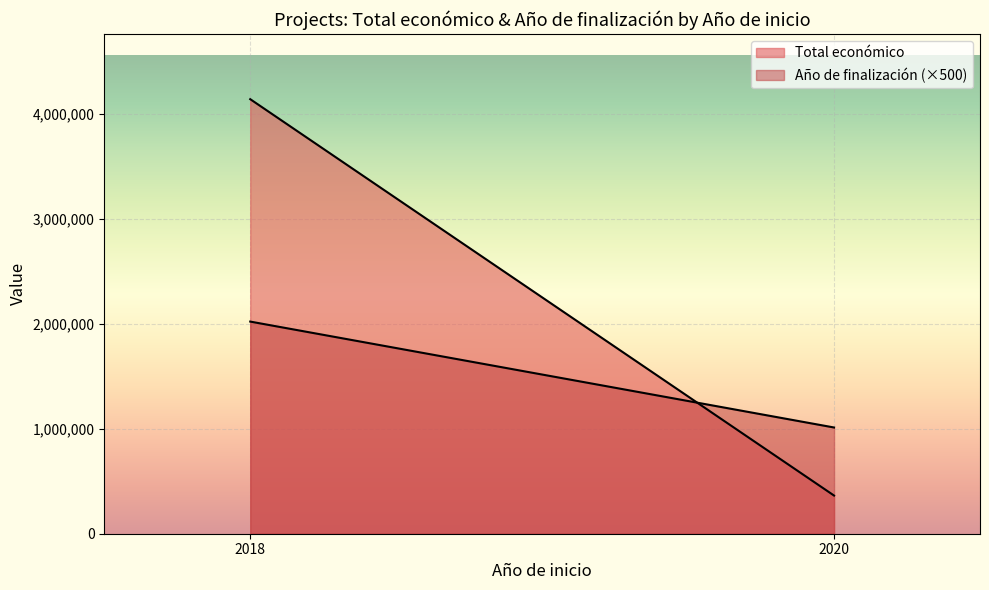

At which label is Total económico closest to 1545511?

2018